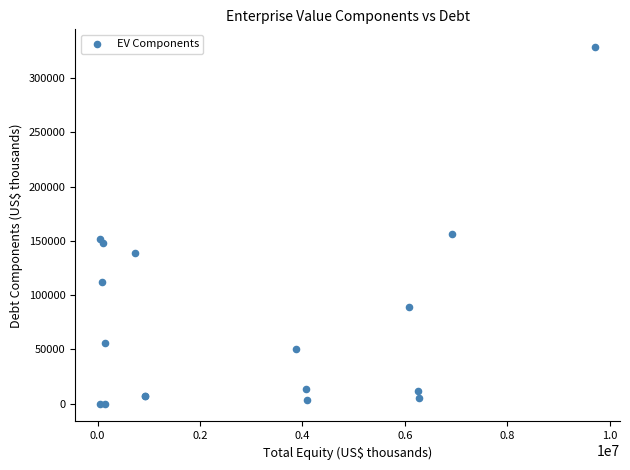

What Y value in the scatter plot is closest to 164211?

156586